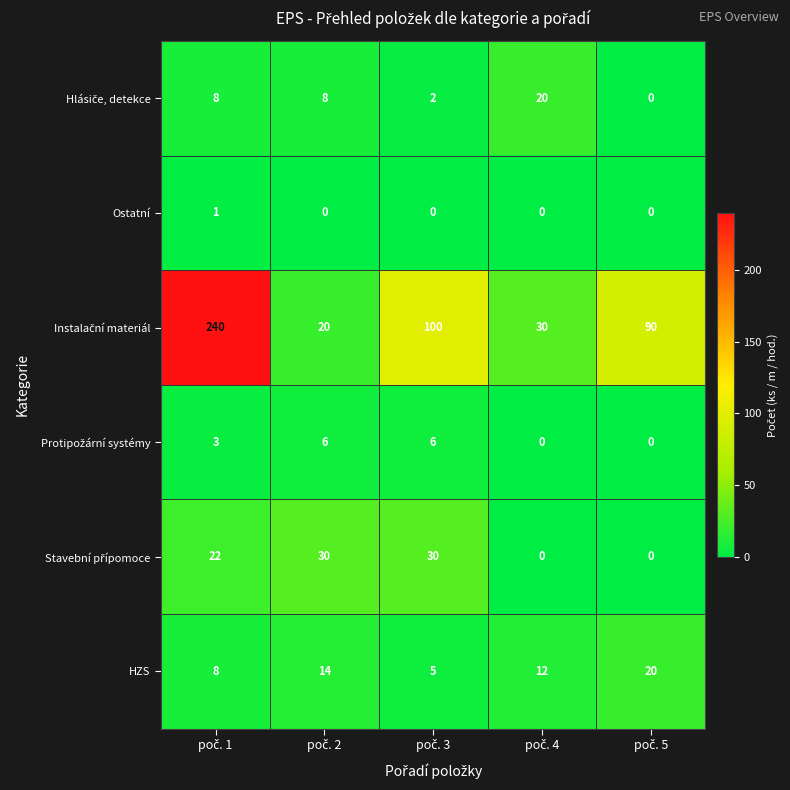

What is the maximum value shown in the chart?

240